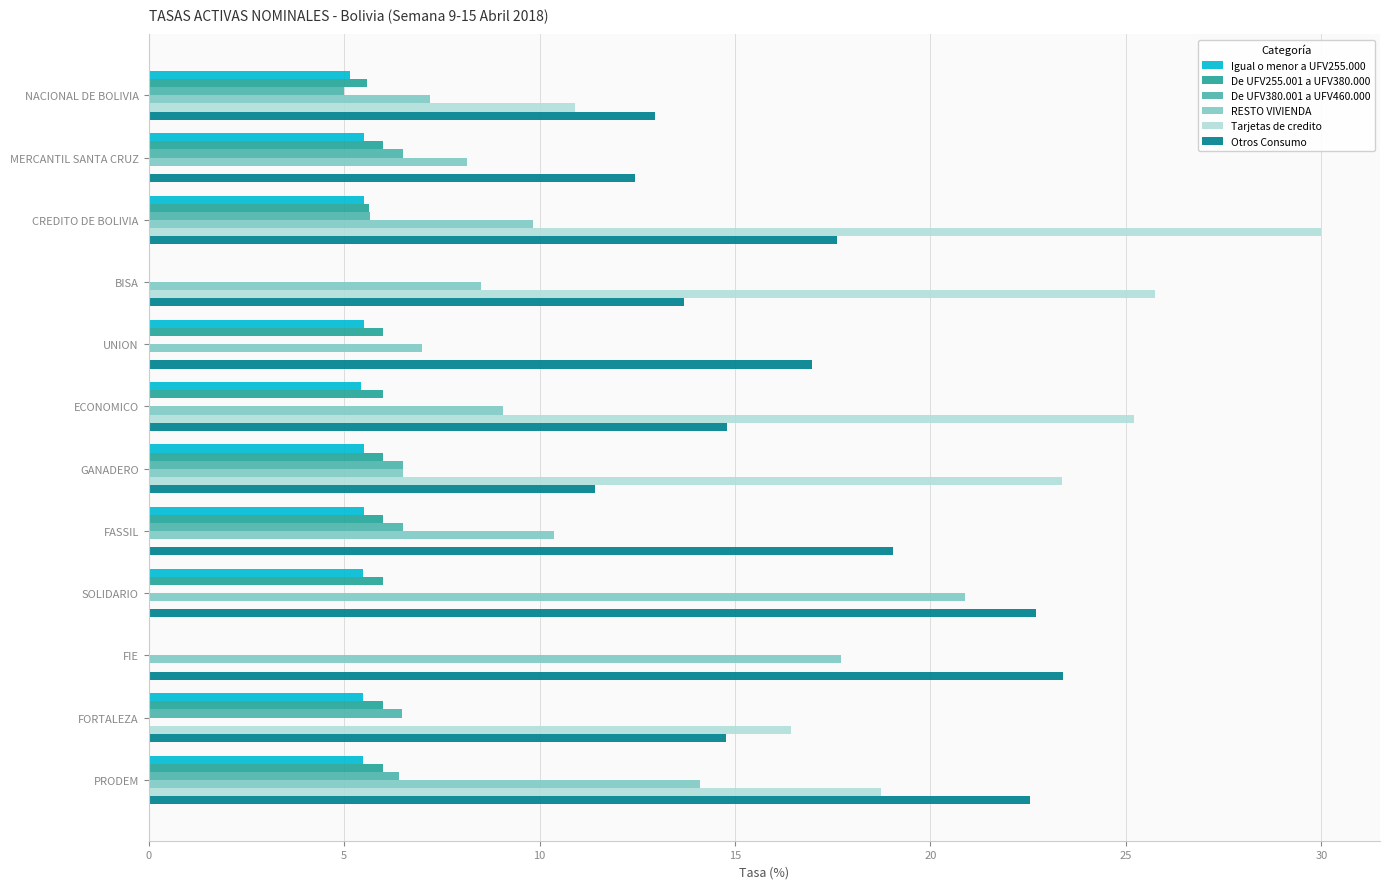

Is the value of Otros Consumo at CREDITO DE BOLIVIA greater than the value of Tarjetas de credito at CREDITO DE BOLIVIA?

No